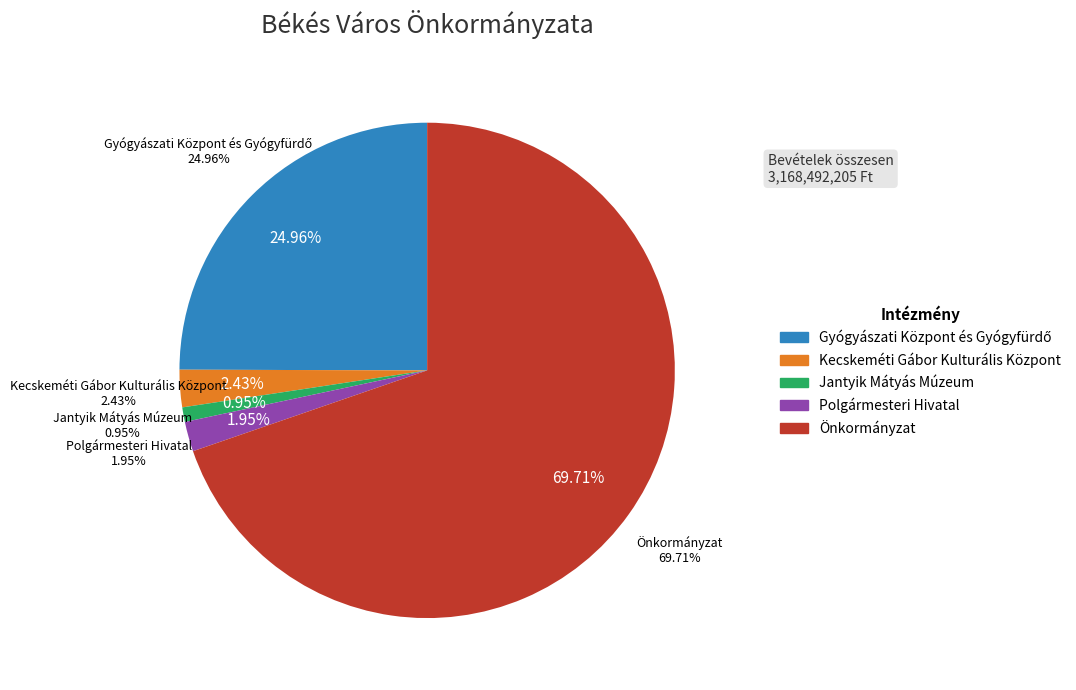

Is Önkormányzat the majority of the pie?

Yes